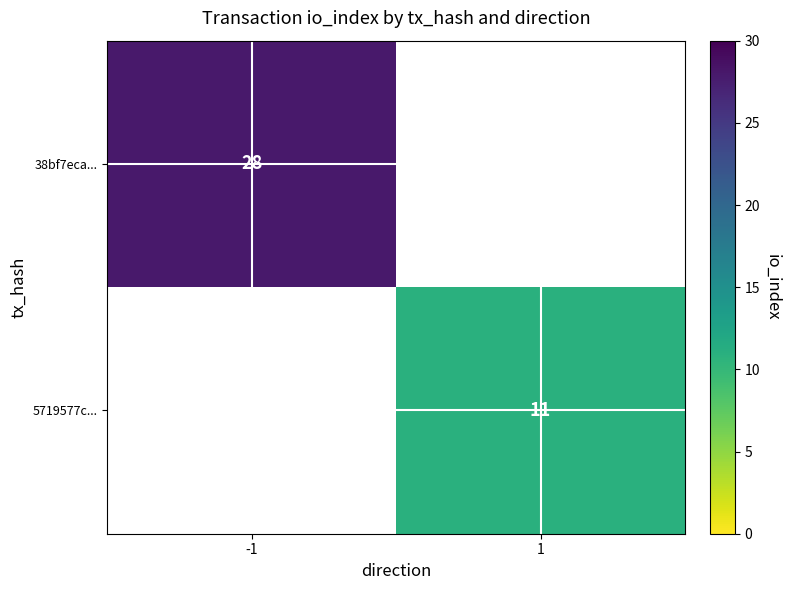

Which label corresponds to the smallest value in the chart?

1